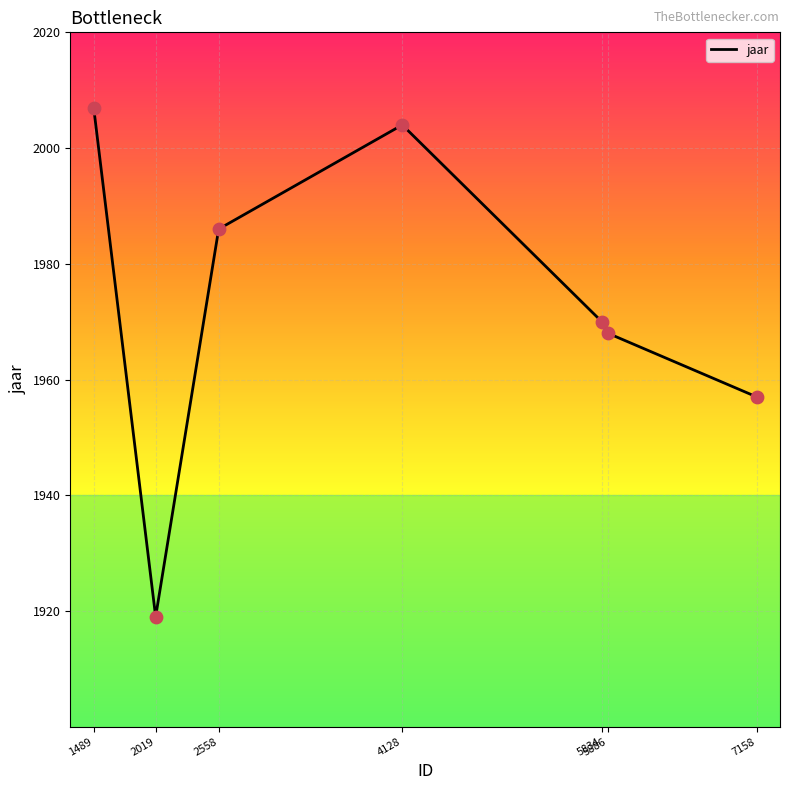

What is the ratio of the value at 1489 to the value at 2019?

1.0